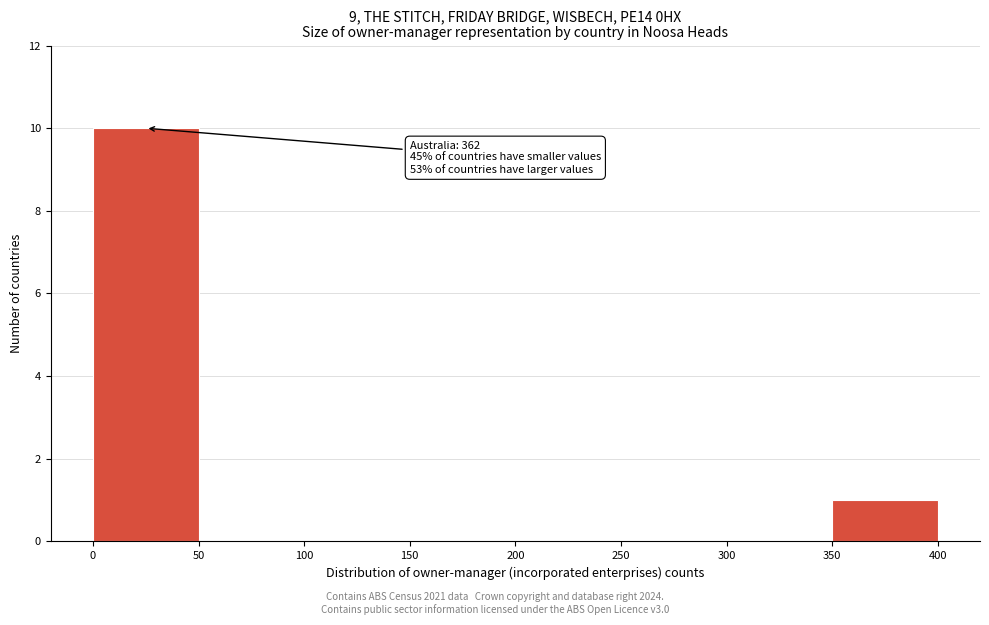

Over which range of the x-axis is the bar tallest?

0 to 50